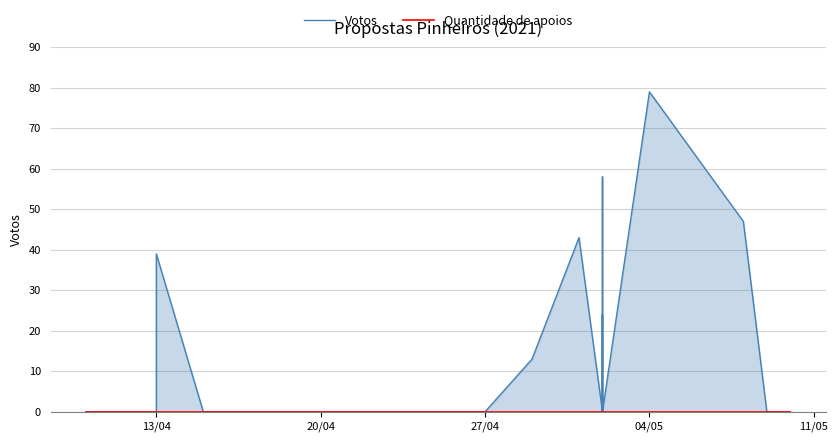

Does the chart have visible grid lines?

Yes